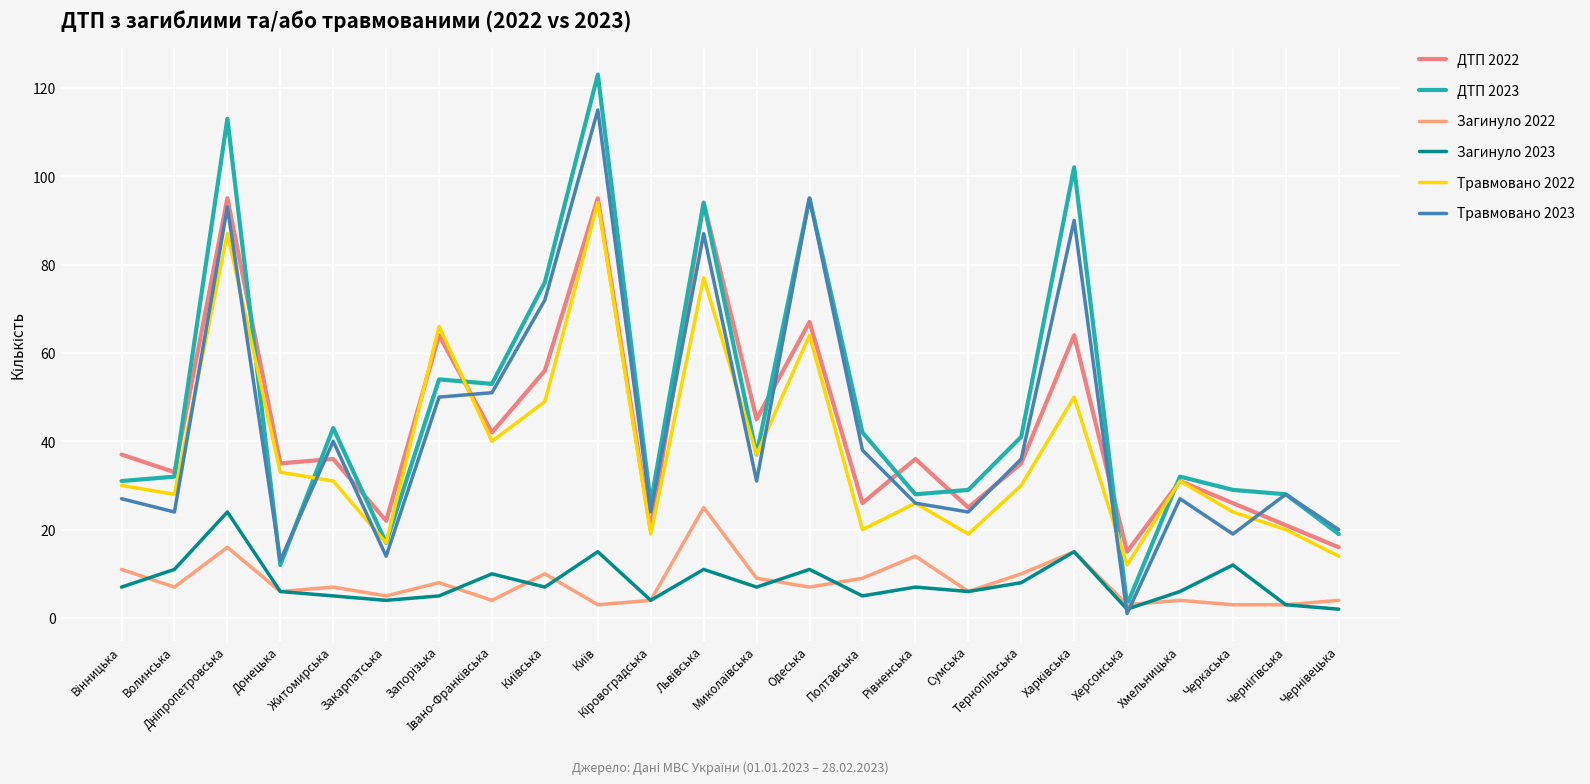

At which category does the chart reach its minimum across all series?

Херсонська